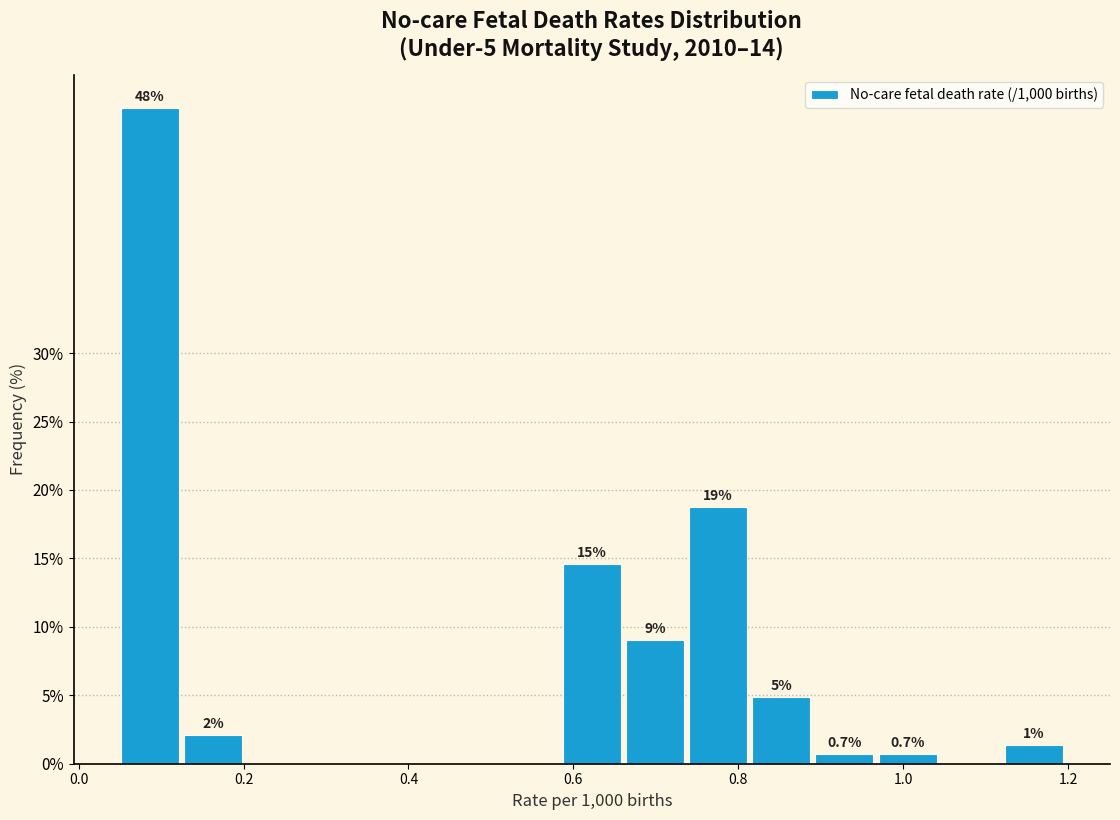

Read against the x-axis, roughly where is the centre of the tallest bar?

0.08